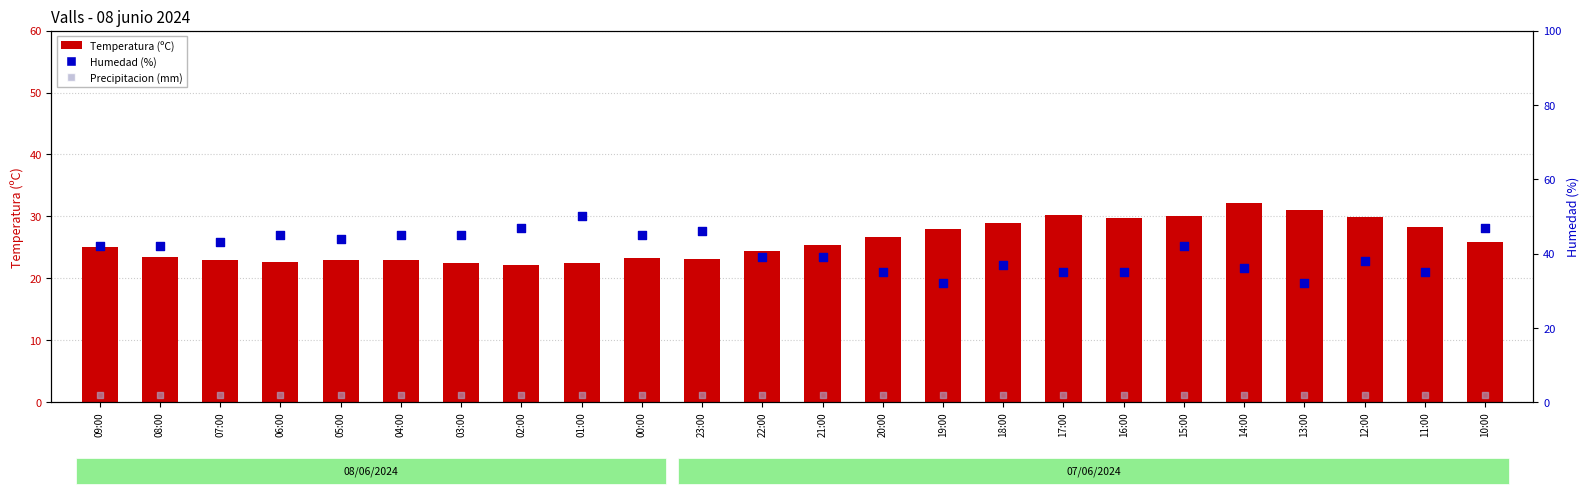

Which series reaches the minimum Y coordinate?

Precipitacion (mm) x10